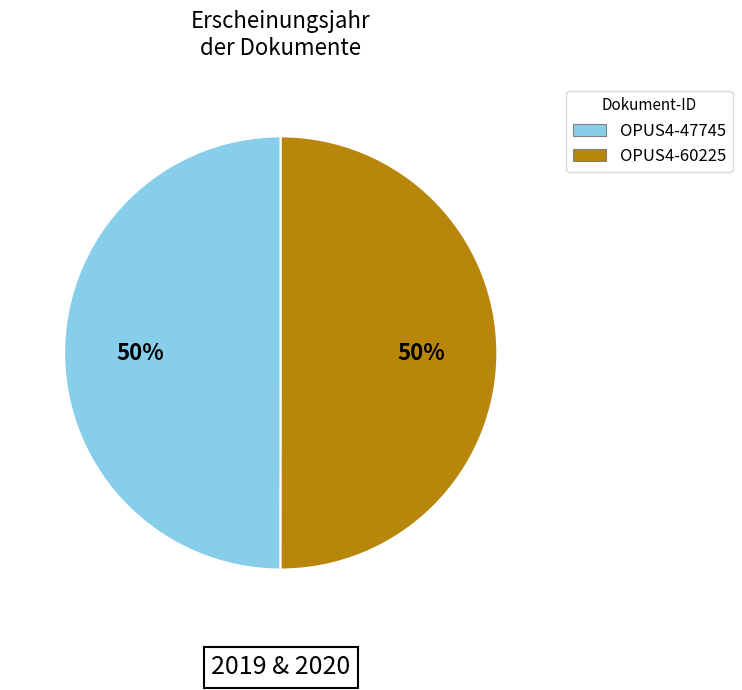

What is the ratio of the value at OPUS4-47745 to the value at OPUS4-60225?

1.0